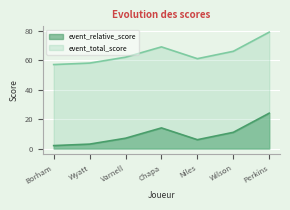

Reading left to right, extract all data points from this chart.

event_relative_score: 2	3	7	14	6	11	24
event_total_score: 57	58	62	69	61	66	79